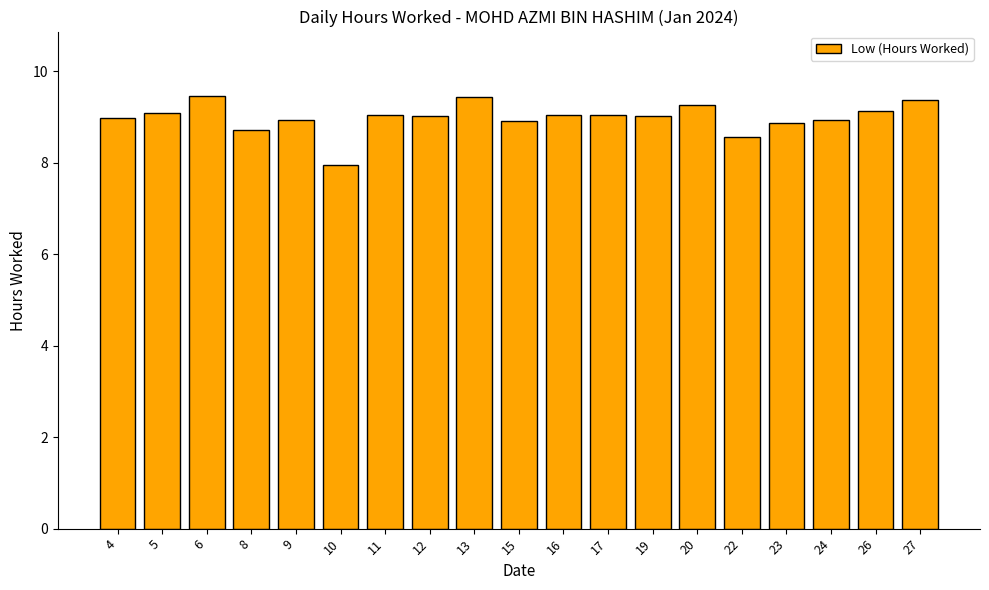

What value does the data have at 4?

9.0